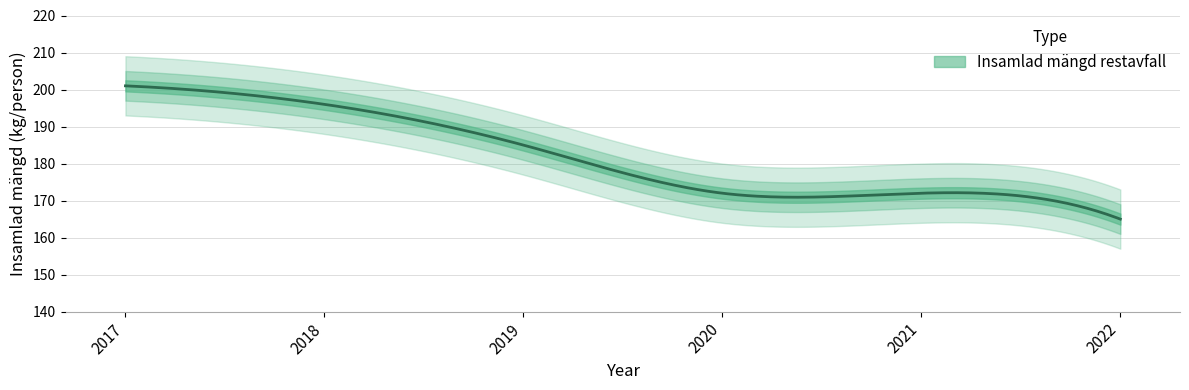

What is the sum of all values?

1091